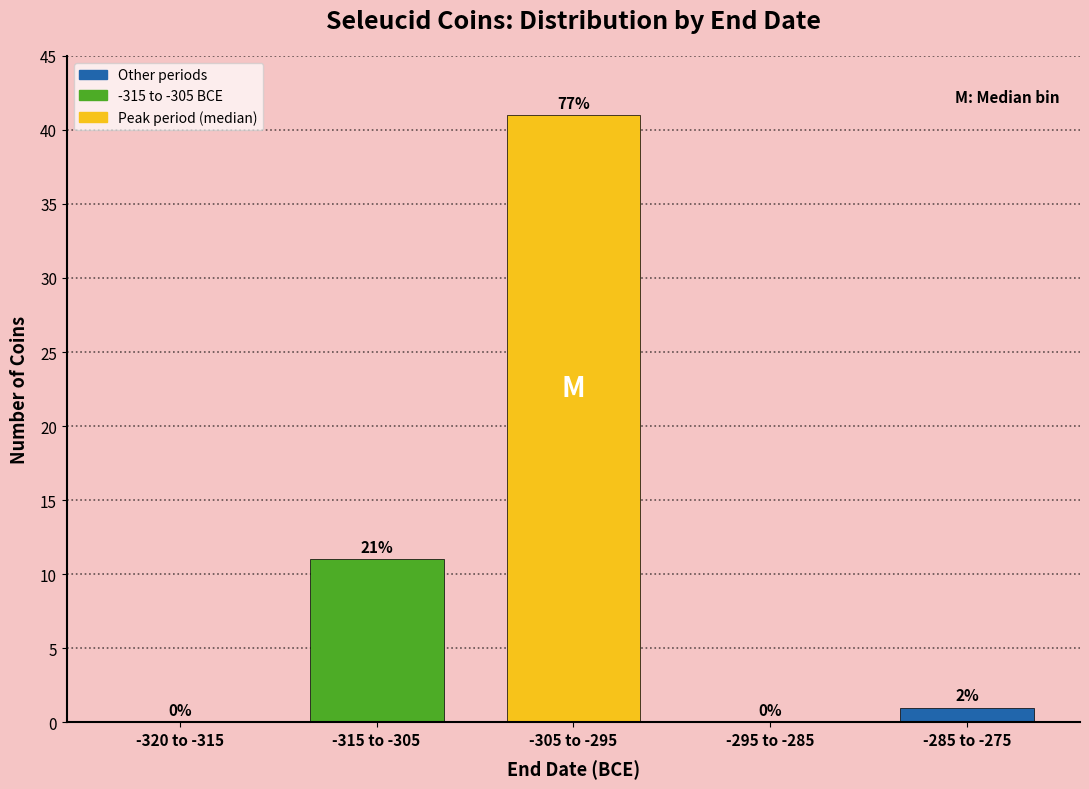

Are the bars horizontal?

No